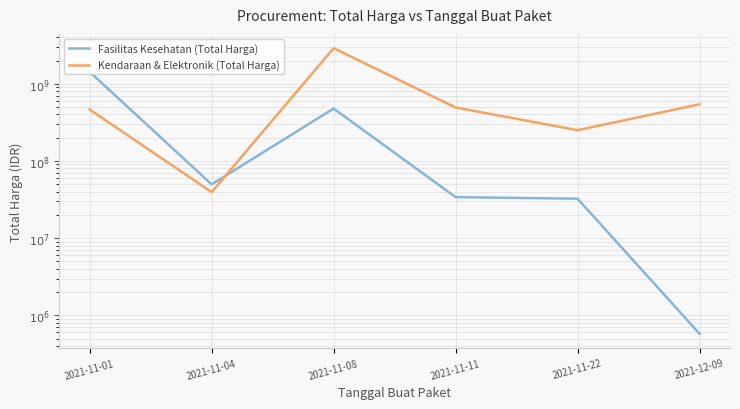

What is the value of the Kendaraan & Elektronik (Total Harga) point at the 3rd from the left?

2892122000